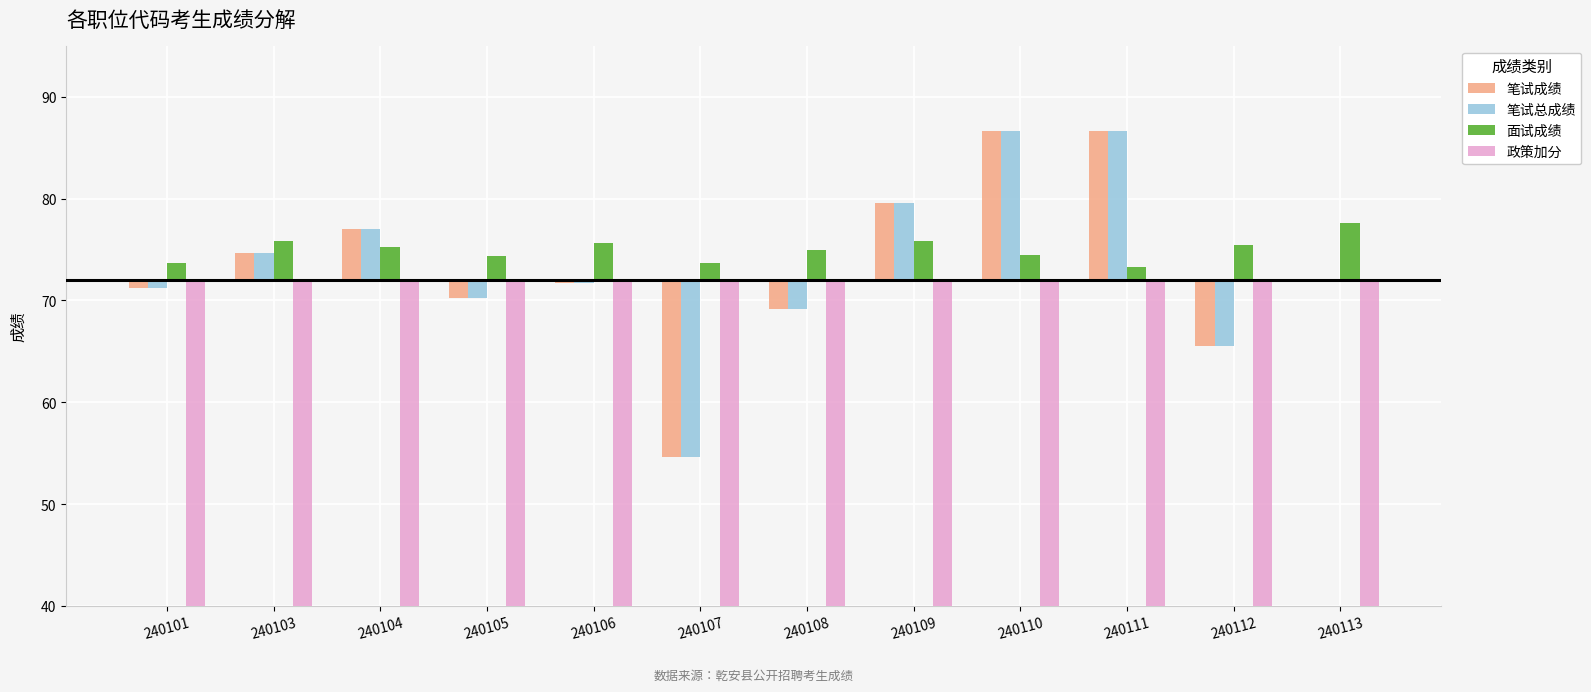

Between 240109 and 240113, which series saw the biggest shift?

笔试成绩